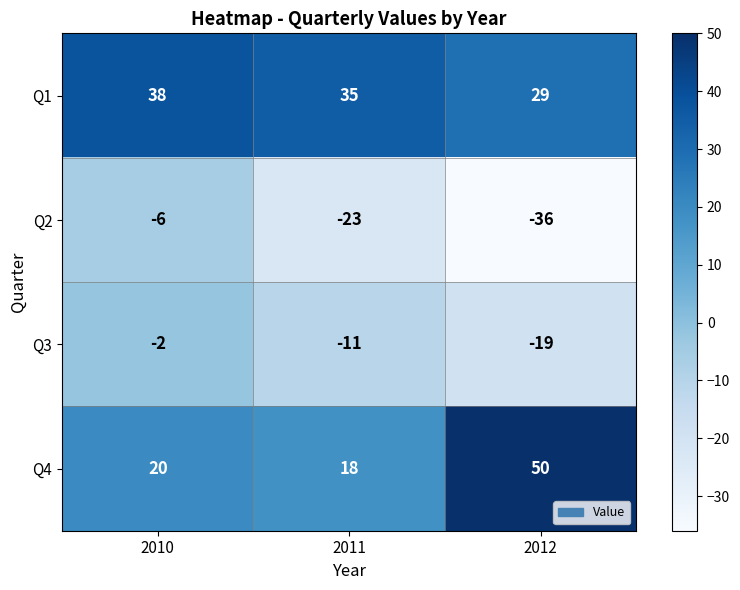

Rank the series at 2010 from lowest to highest value.

Q2, Q3, Q4, Q1